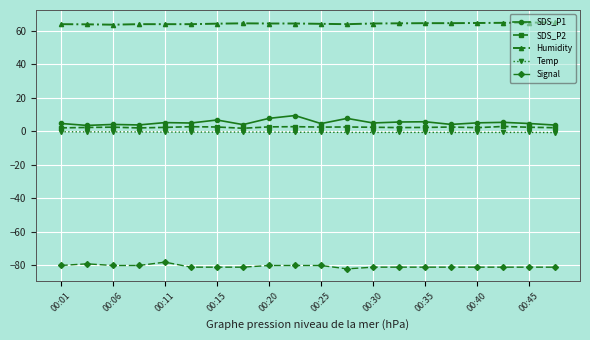

What is the minimum value for Signal?

-82.0